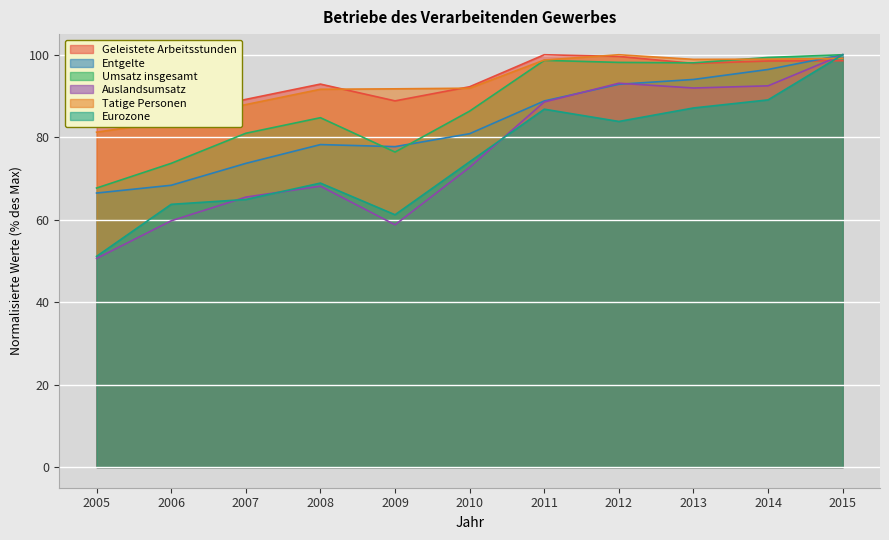

Between which two adjacent categories do Geleistete Arbeitsstunden and Umsatz insgesamt first intersect?

2012 and 2013